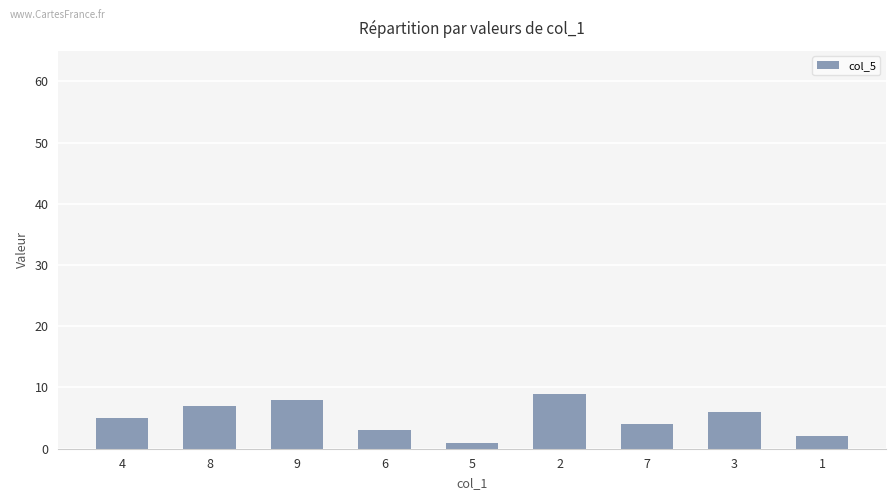

Is it true that the value at 2 is 9?

True